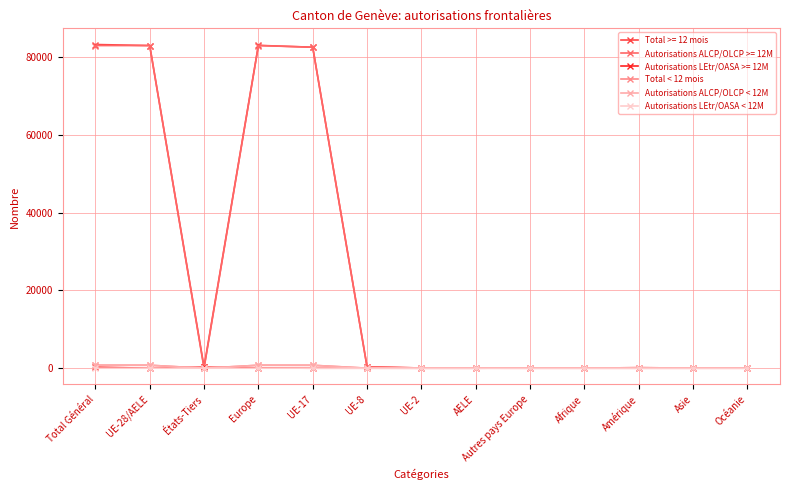

How many series are shown in this chart?

6